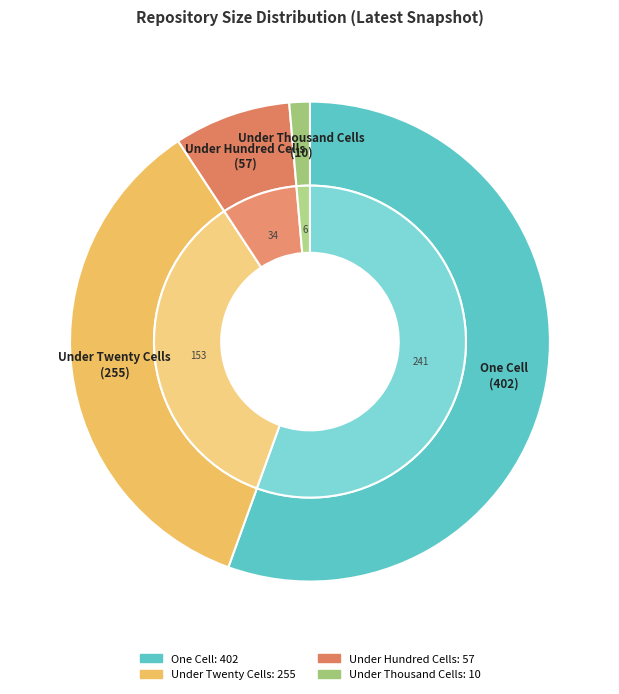

What is the majority slice?

one_cell